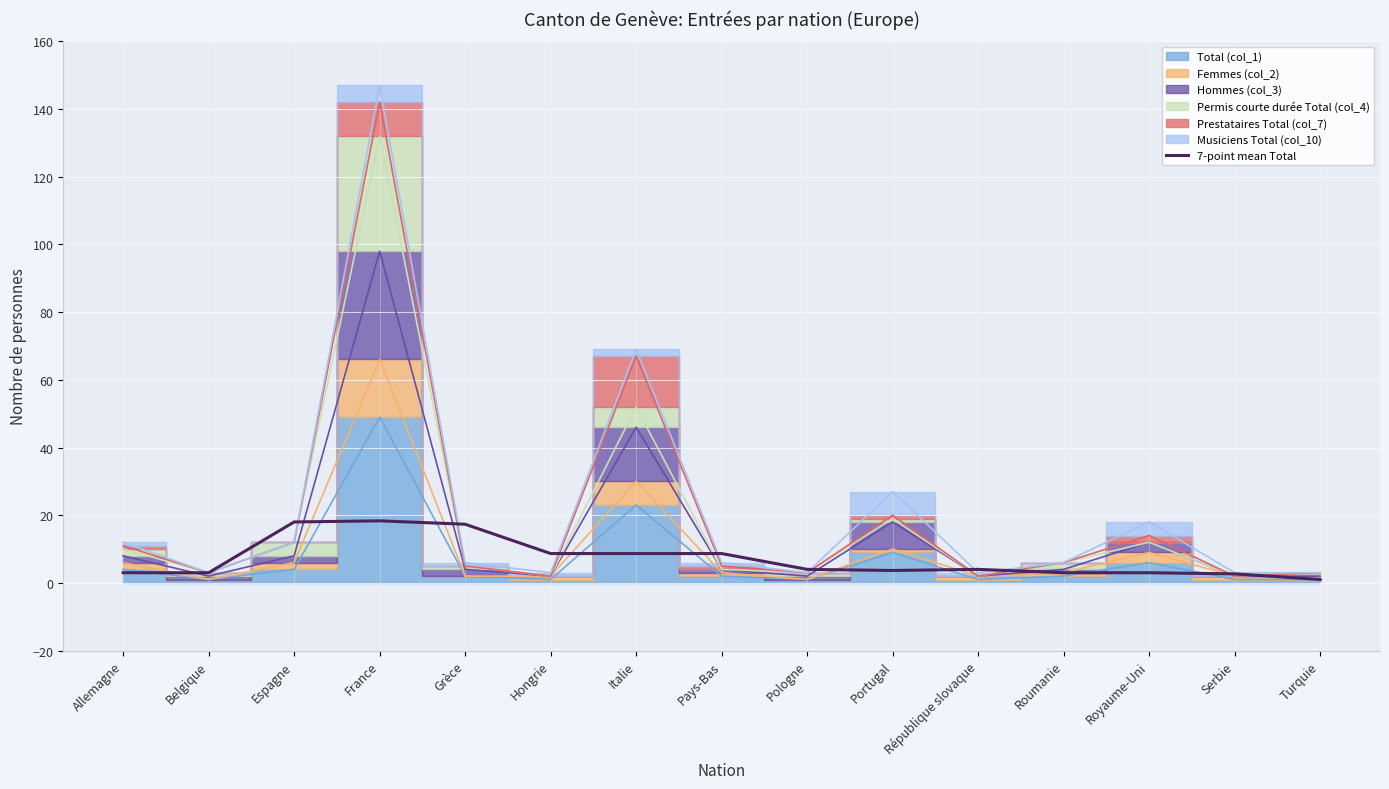

How many lines are shown in the chart?

1